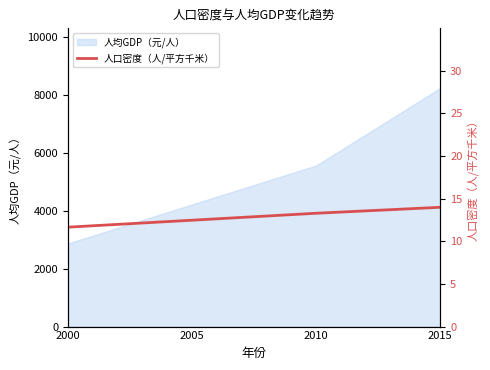

List the labels in order of value, smallest first.

2000, 2005, 2010, 2015